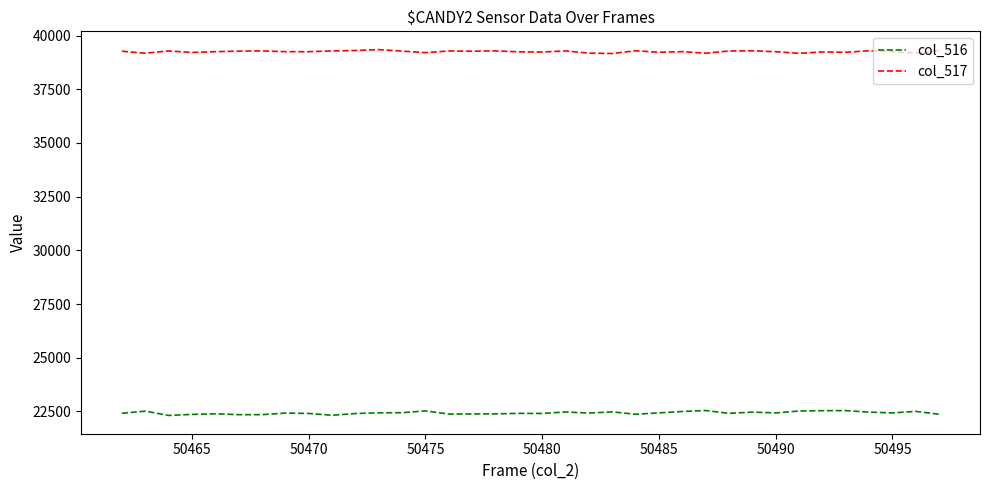

Count the number of categories in the chart.

36